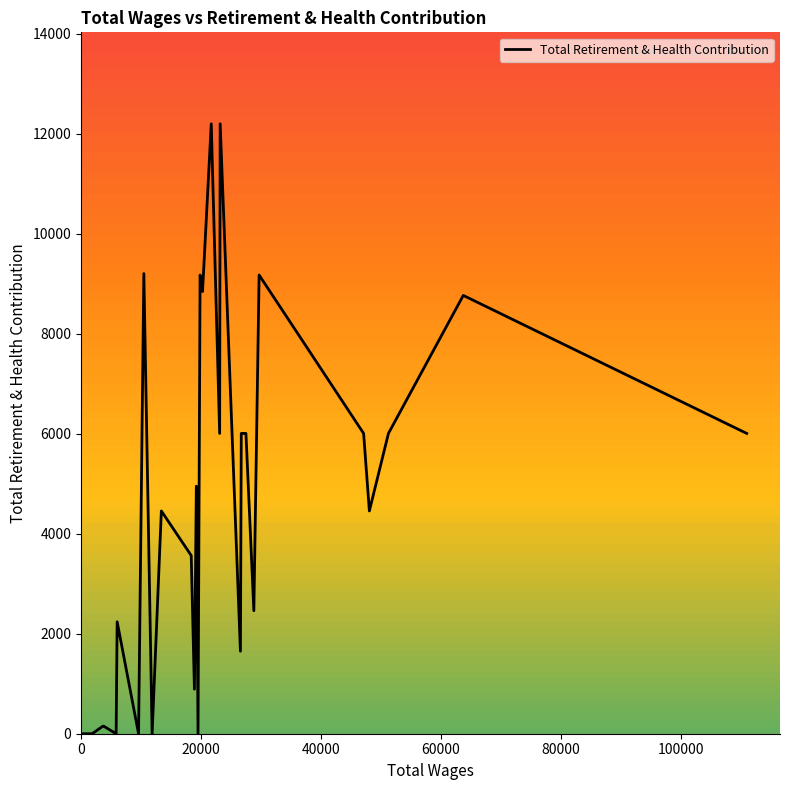

How many lines are shown in the chart?

1